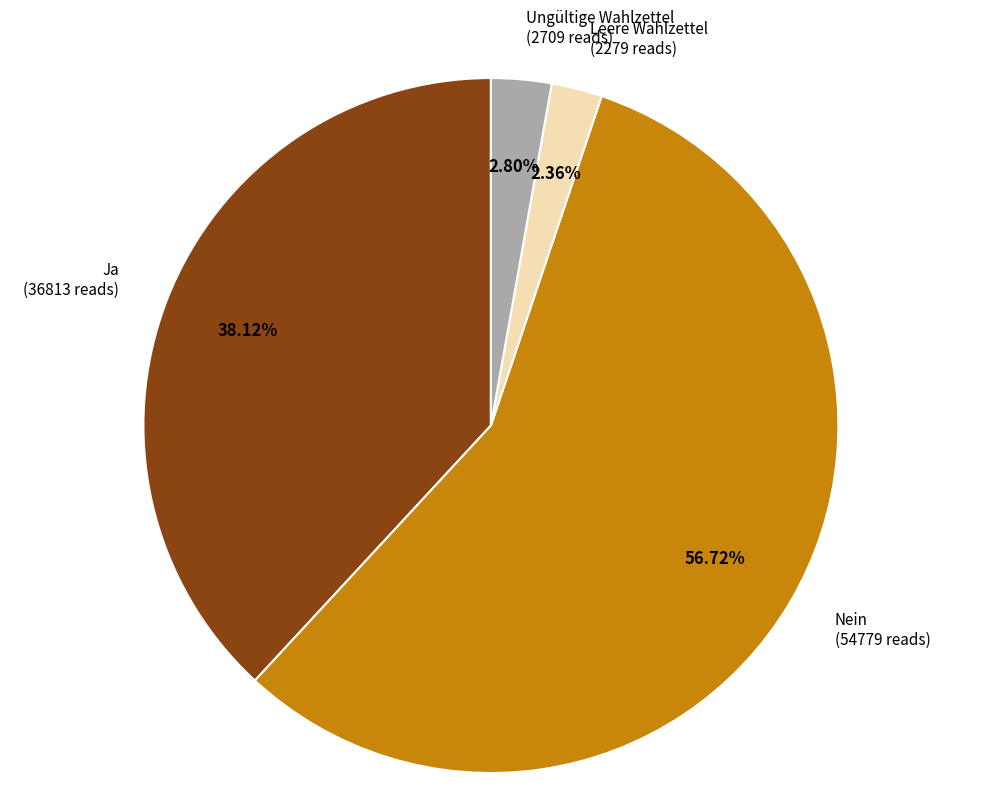

What portion of the pie excludes Leere Wahlzettel?

97.6%